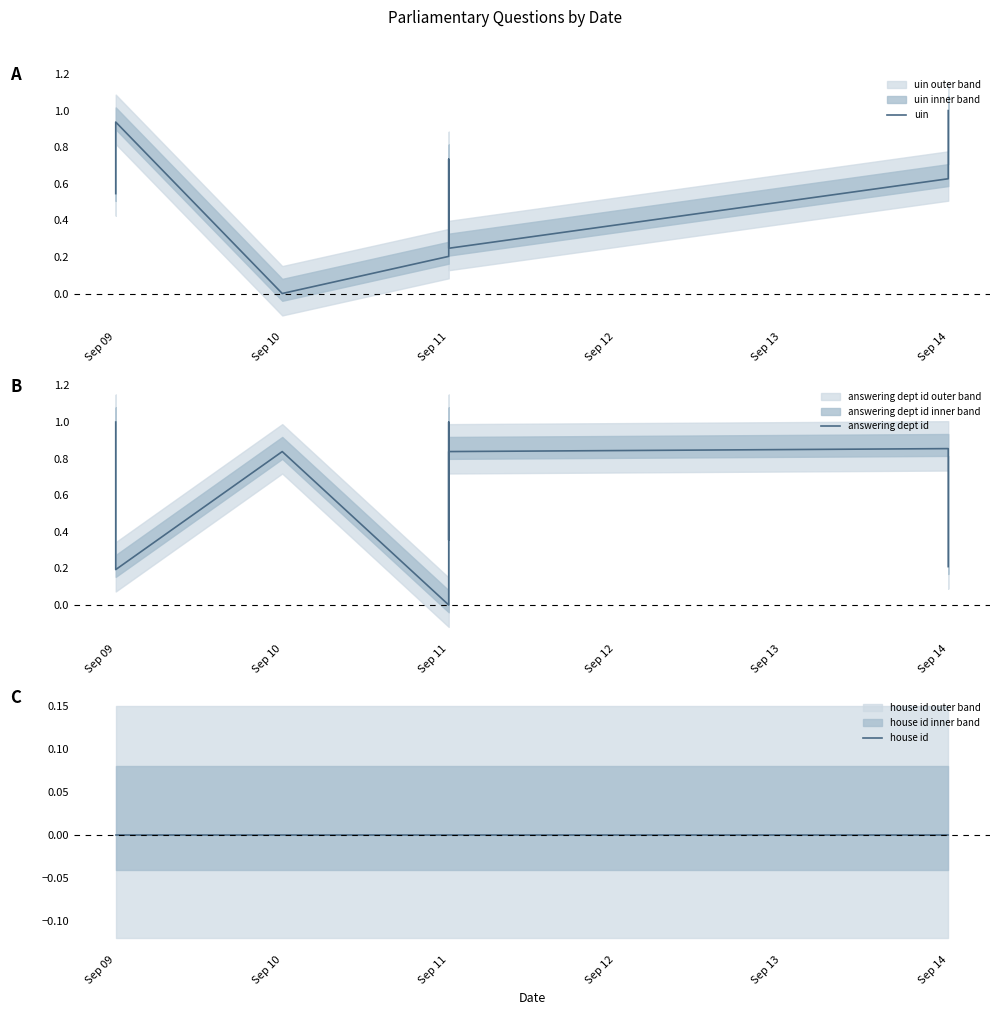

Which series changed the most between Sep 09 and Sep 11?

uin